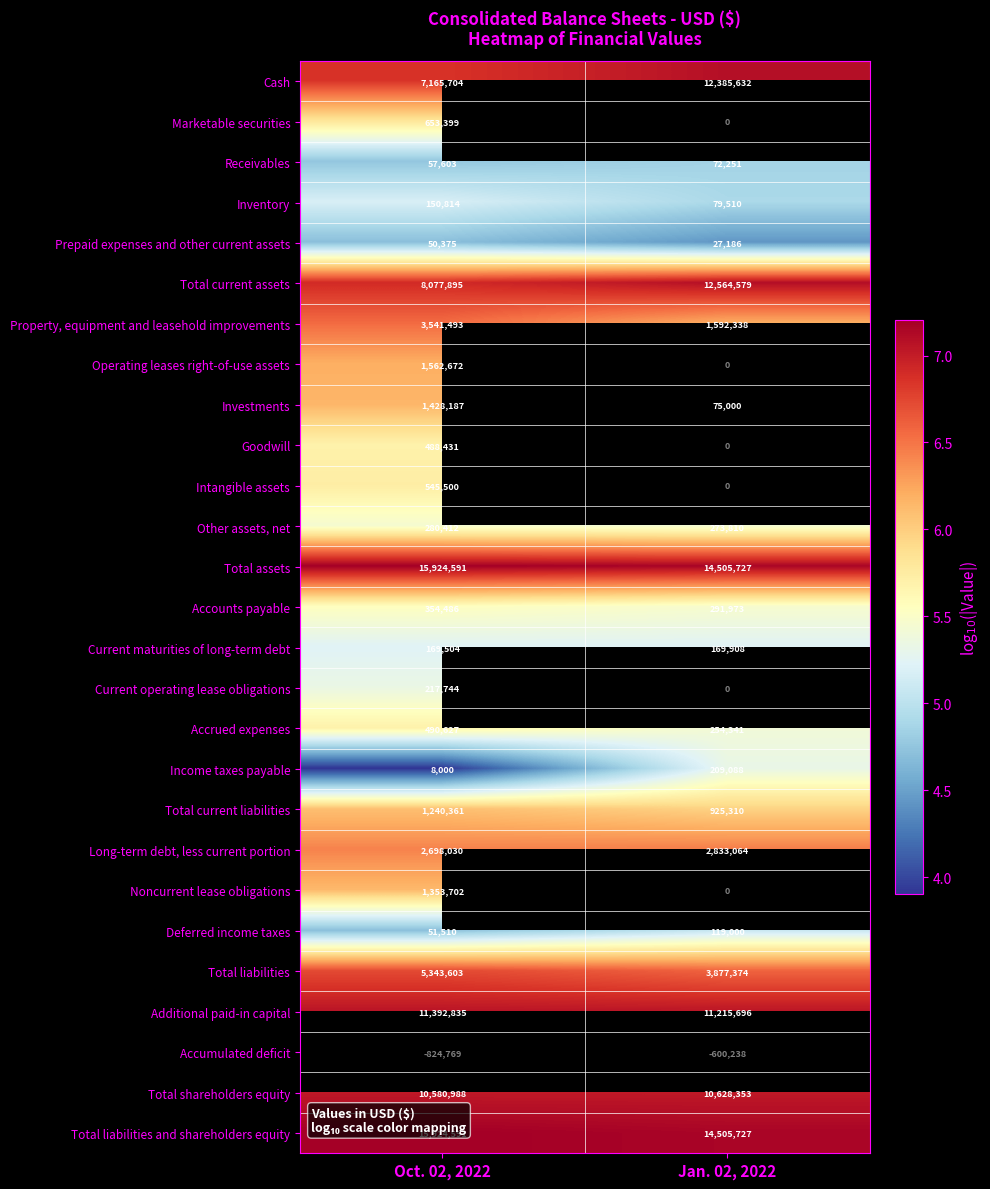

What is the difference between the Accounts payable values at Oct. 02, 2022 and Jan. 02, 2022?

62513